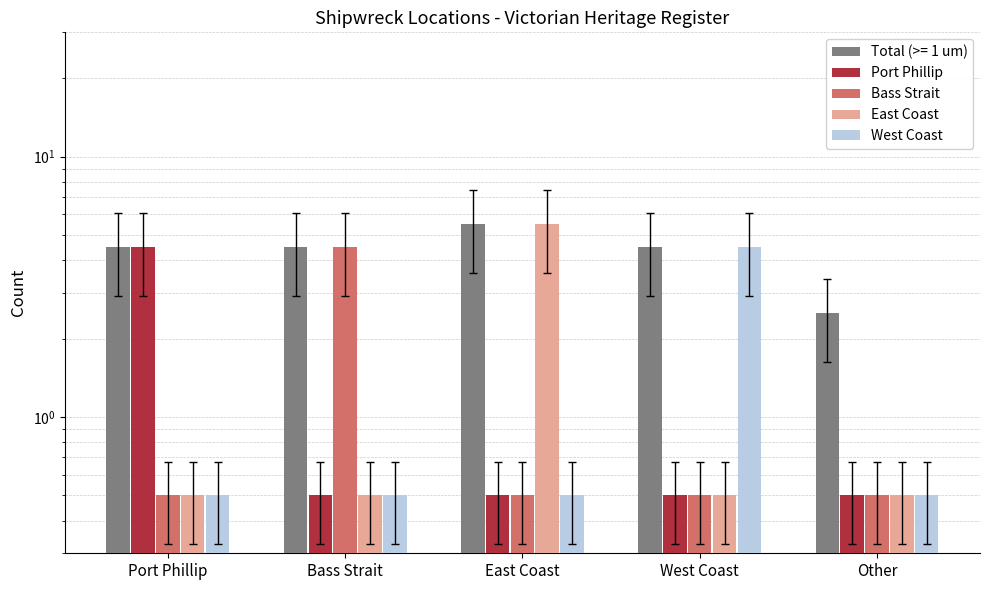

What is the approximate value of West Coast at Port Phillip?

0.5